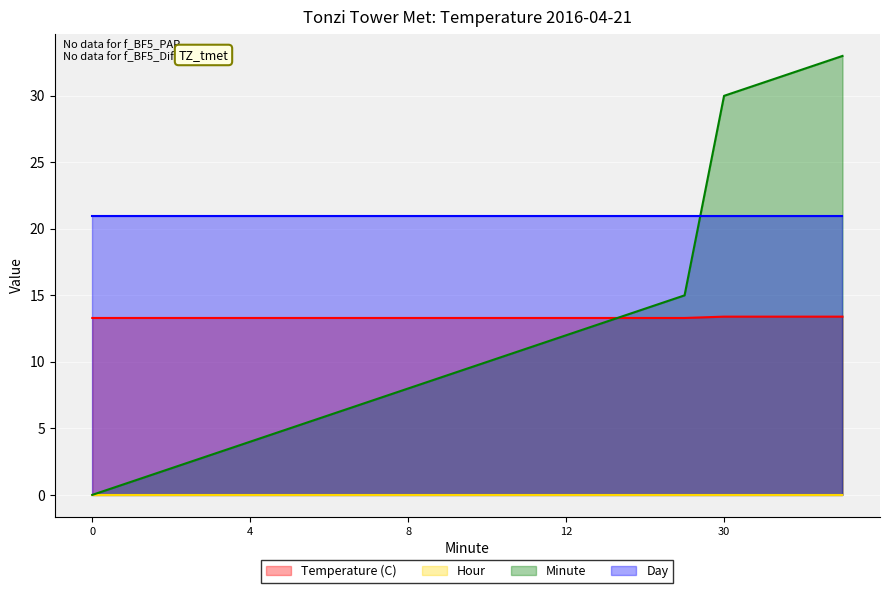

Which series has the largest range (max minus min)?

Minute